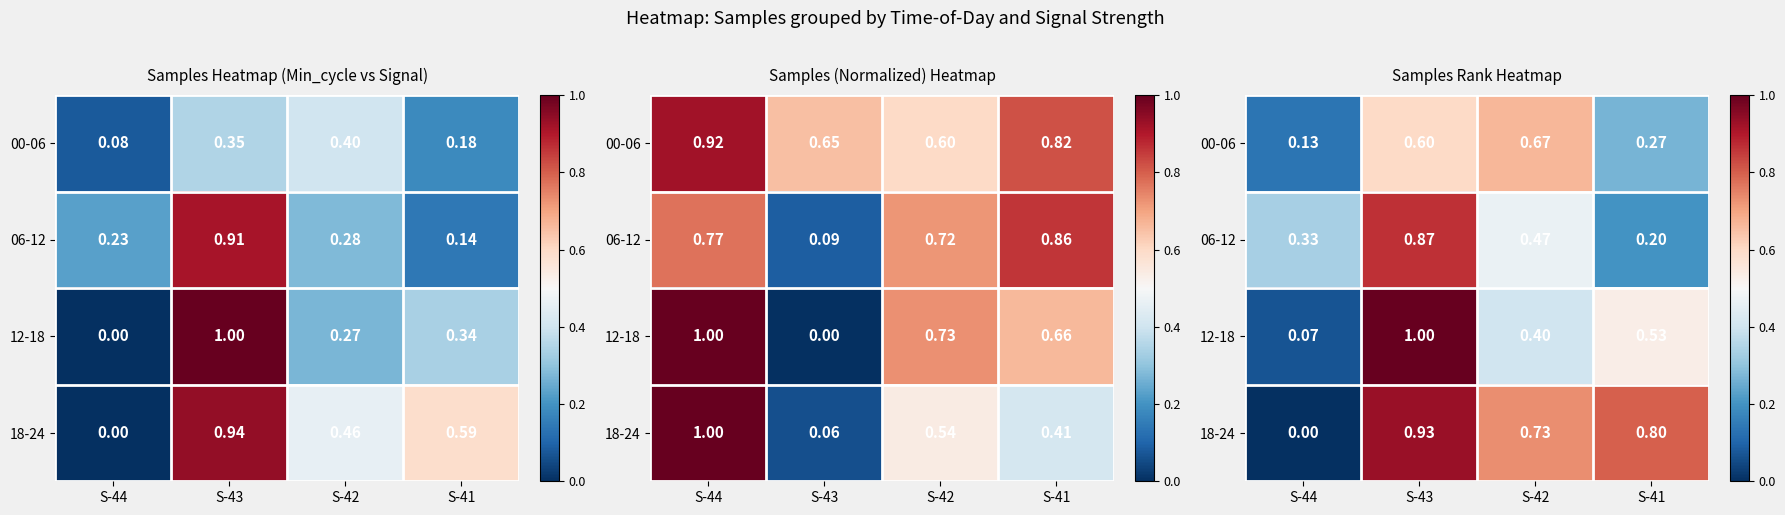

At how many categories does at least one series exceed 0?

4